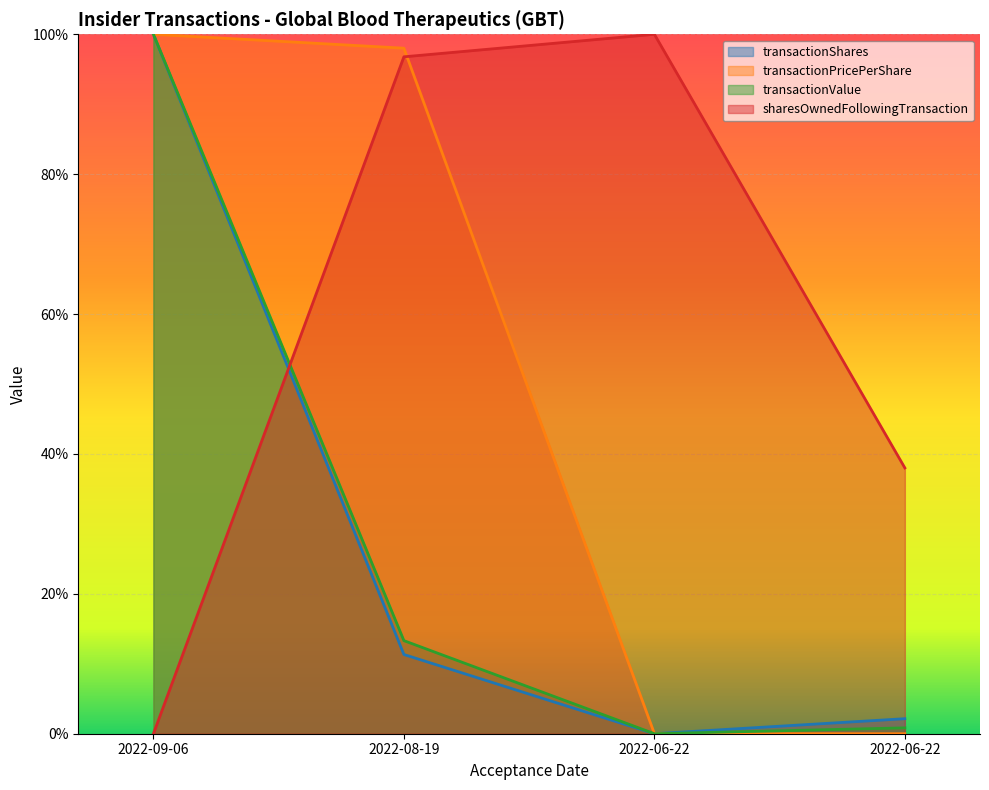

At which label does transactionPricePerShare reach its peak?

2022-09-06